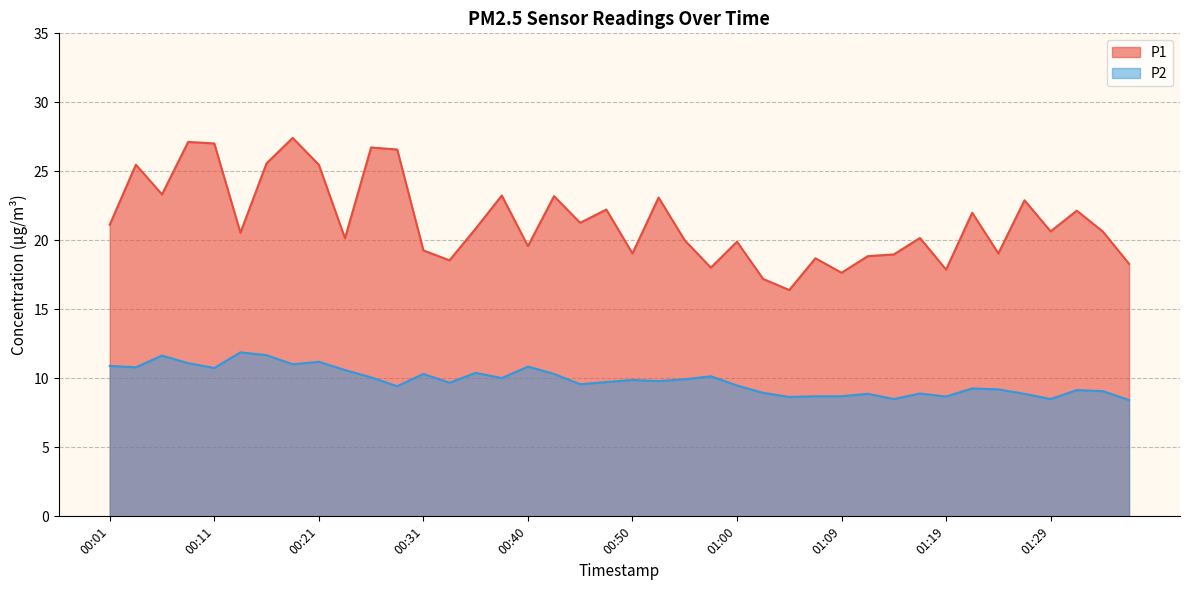

Does the chart have visible grid lines?

Yes